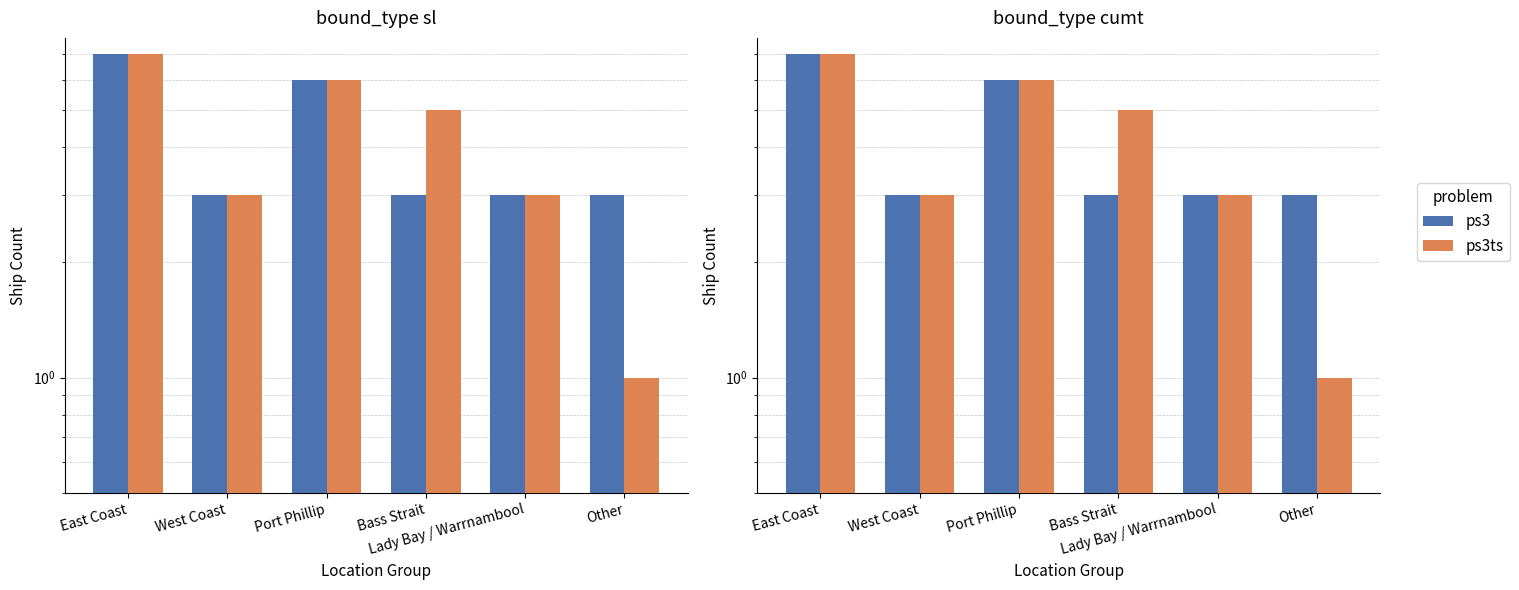

Rank the series at Lady Bay / Warrnambool from lowest to highest value.

ps3, ps3ts